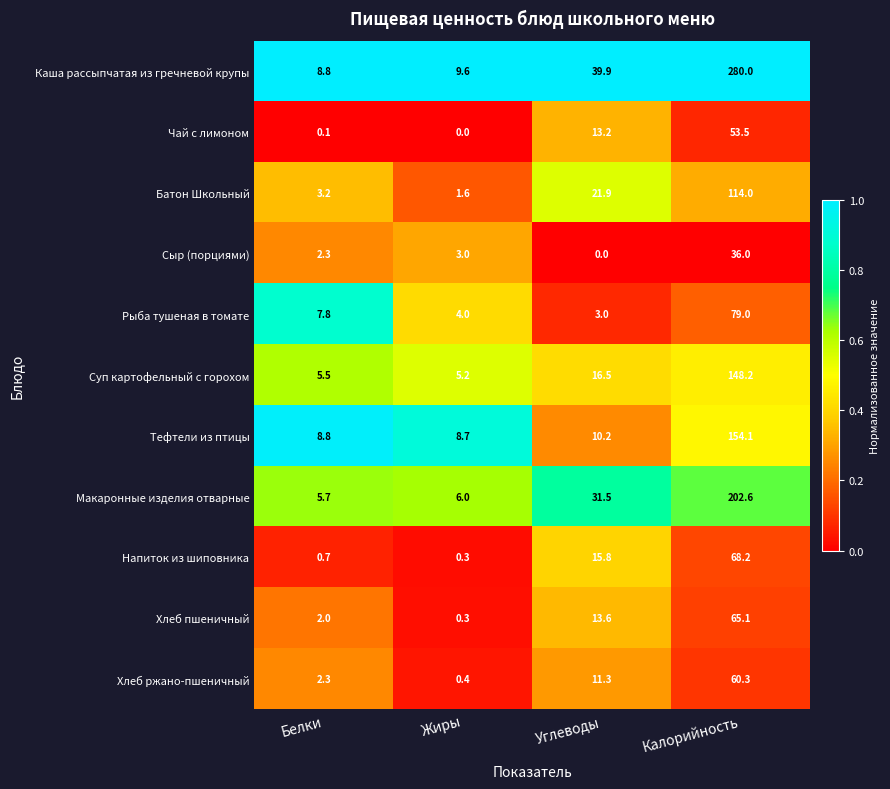

At Углеводы, list the series in order from largest to smallest.

Каша рассыпчатая из гречневой крупы, Макаронные изделия отварные, Батон Школьный, Суп картофельный с горохом, Напиток из шиповника, Хлеб пшеничный, Чай с лимоном, Хлеб ржано-пшеничный, Тефтели из птицы, Рыба тушеная в томате, Сыр (порциями)